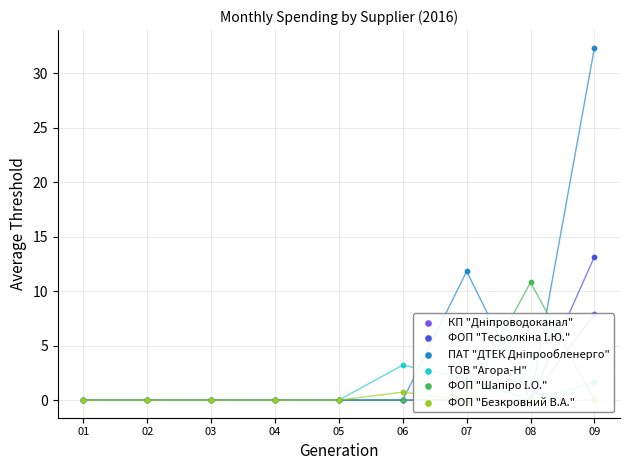

At how many categories does at least one series exceed 14?

1